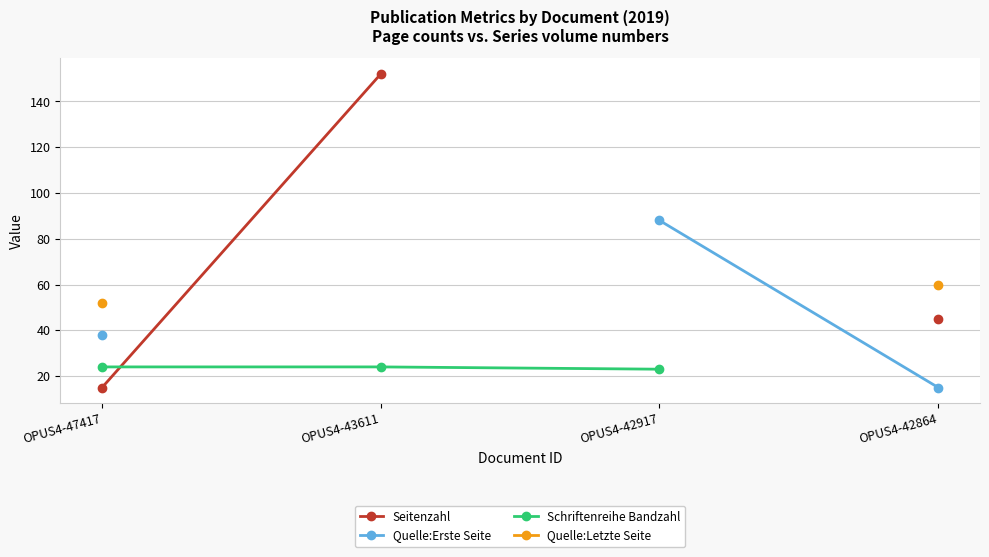

Which series changed the most between OPUS4-47417 and OPUS4-43611?

Seitenzahl